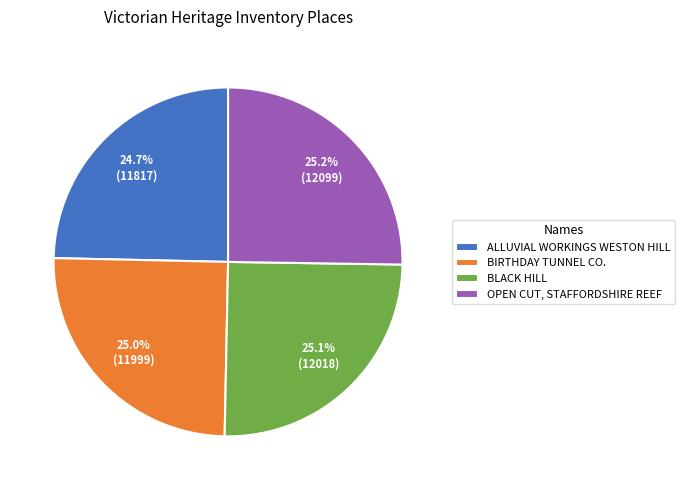

Rank the categories by value from highest to lowest.

OPEN CUT, STAFFORDSHIRE REEF, BLACK HILL, BIRTHDAY TUNNEL CO., ALLUVIAL WORKINGS WESTON HILL